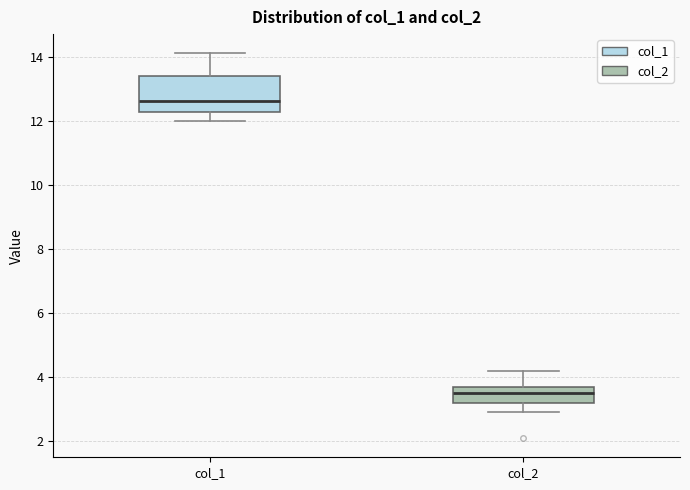

Where does the lower whisker of the box for col_2 end on the y-axis? The values are not printed on the chart, so give them approximately, as read against the axis.

3.0